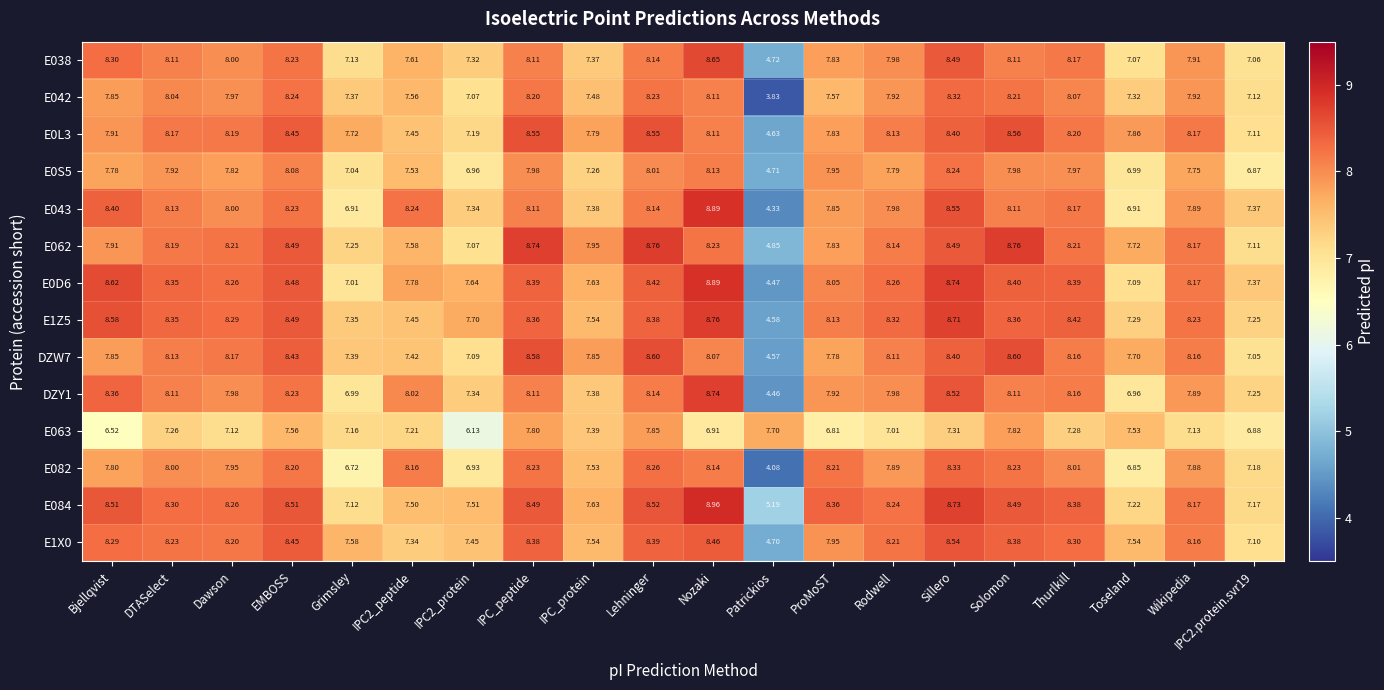

At which label does E038 first exceed 8?

Bjellqvist